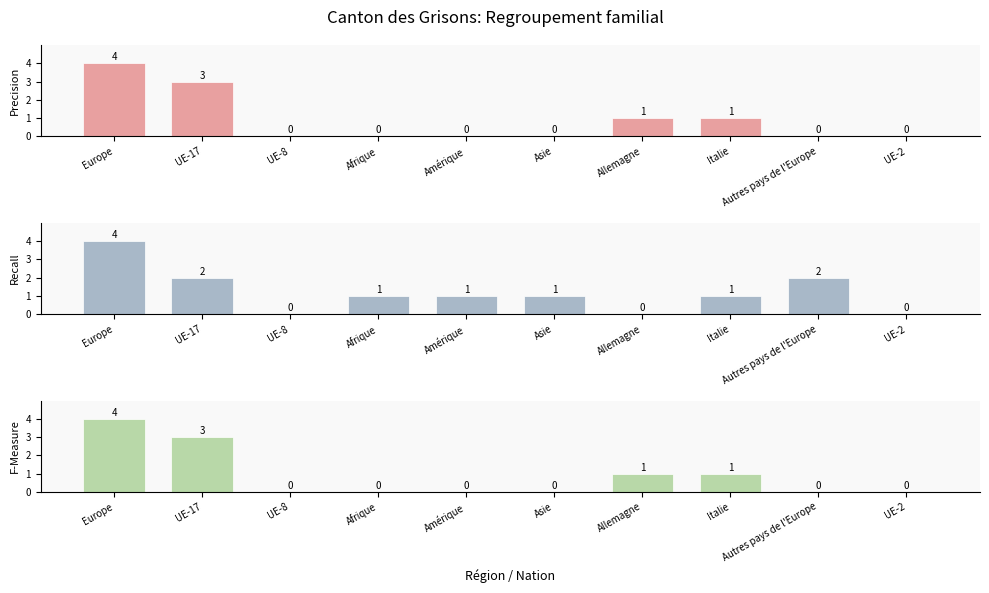

What is the sum of all Recall values?

12